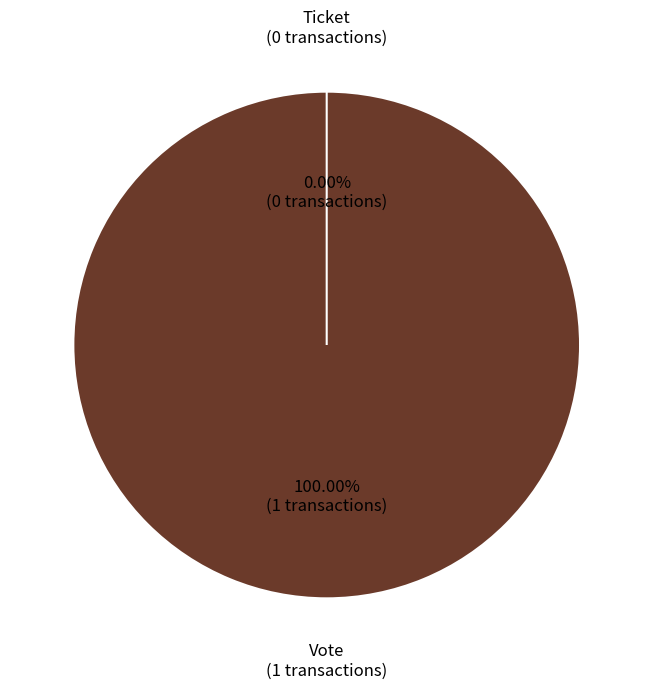

The Ticket slice represents 0% of the pie. True or false?

True